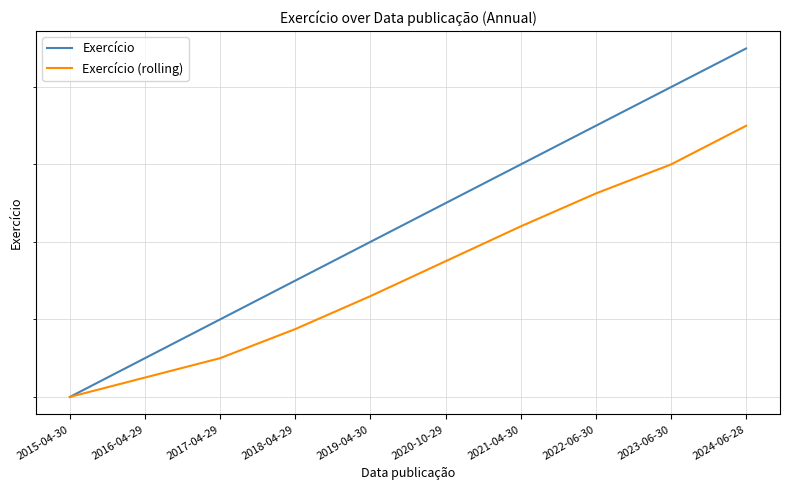

What is the minimum value shown in the chart?

2014.0